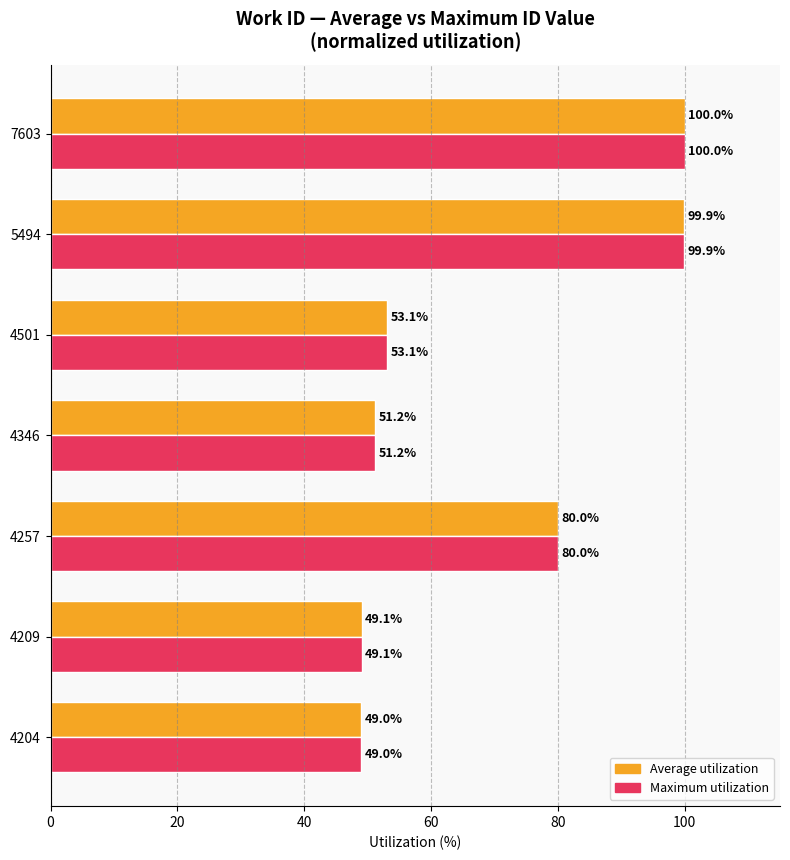

Which category has the highest value across all series?

7603